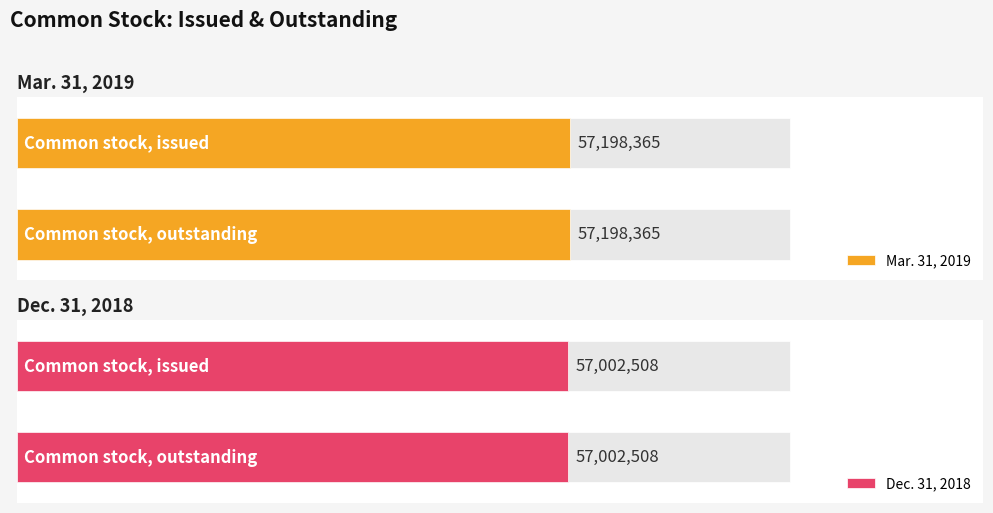

What position from the left is Common stock, outstanding?

2